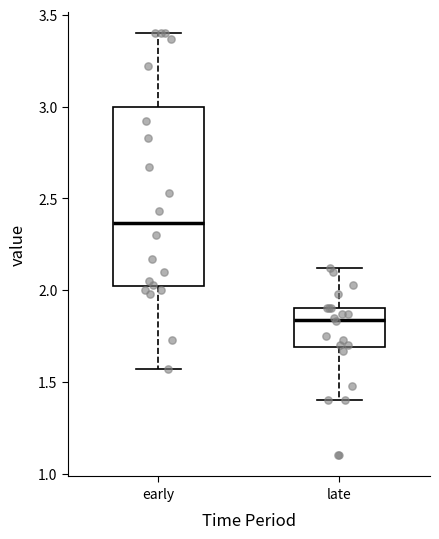

Where does the lower whisker of the box for late end on the y-axis? The values are not printed on the chart, so give them approximately, as read against the axis.

1.40